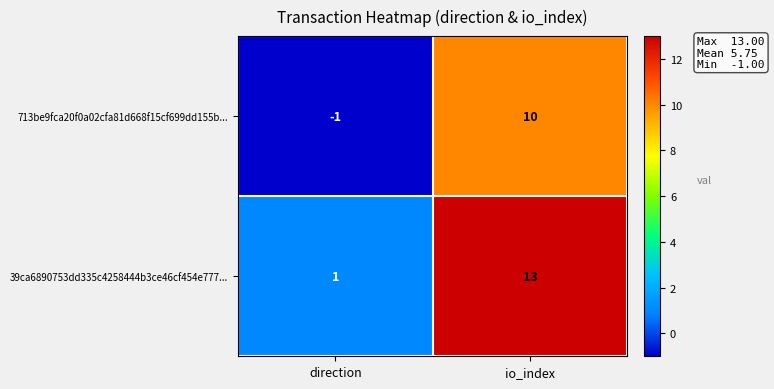

Which series has the largest range (max minus min)?

39ca6890753dd335c4258444b3ce46cf454e777...